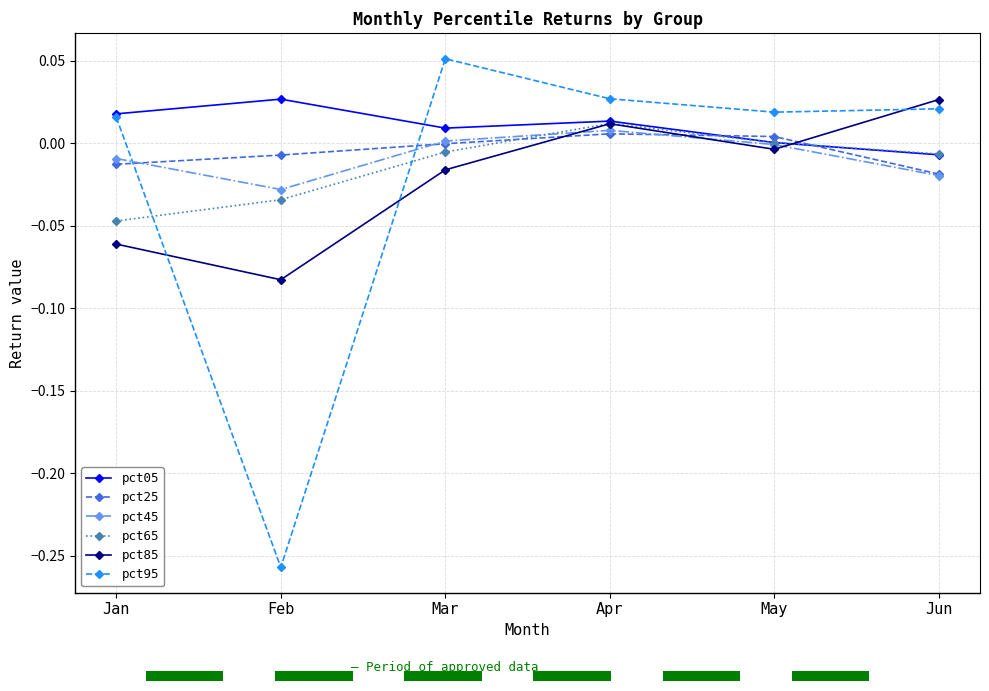

How many bars are there in each group?

6